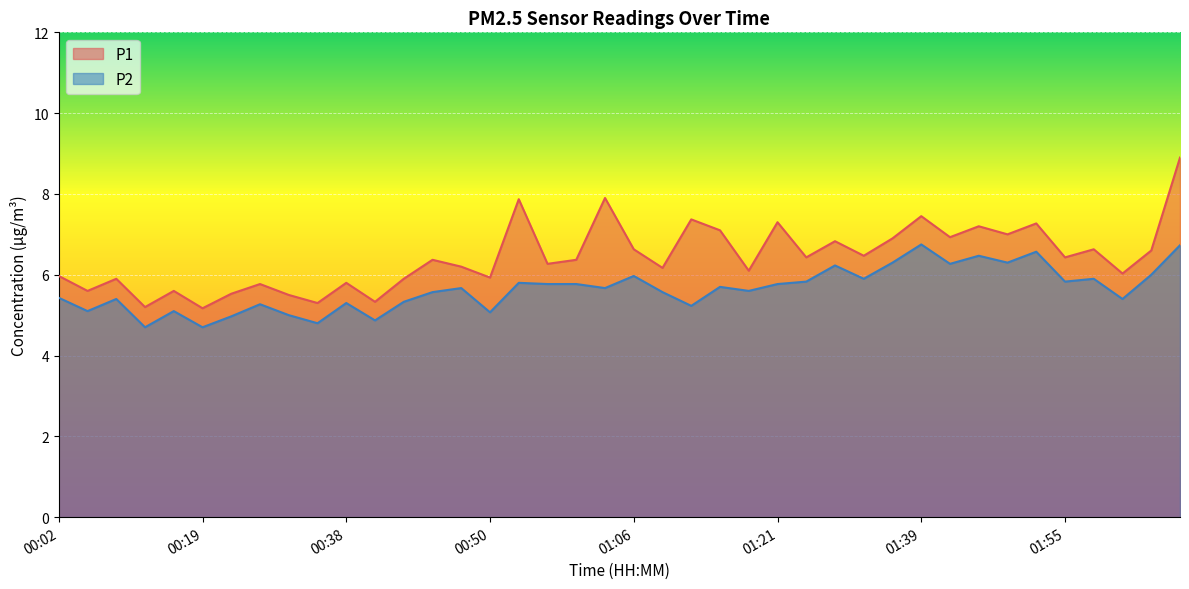

What are all the series names shown in the legend?

P1, P2